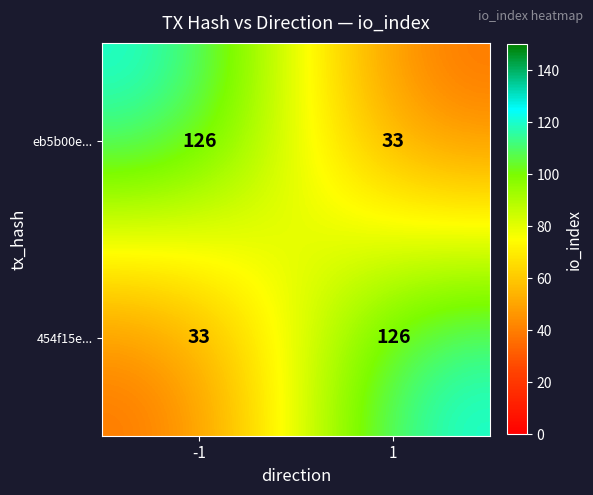

What is the difference between the 454f15e... values at -1 and 1?

93